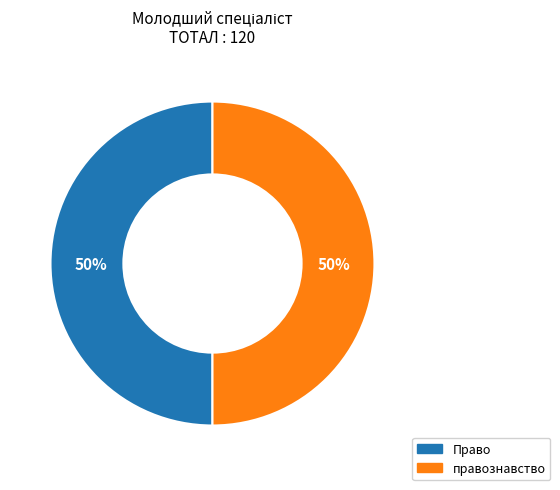

The Право slice represents 59% of the pie. True or false?

False